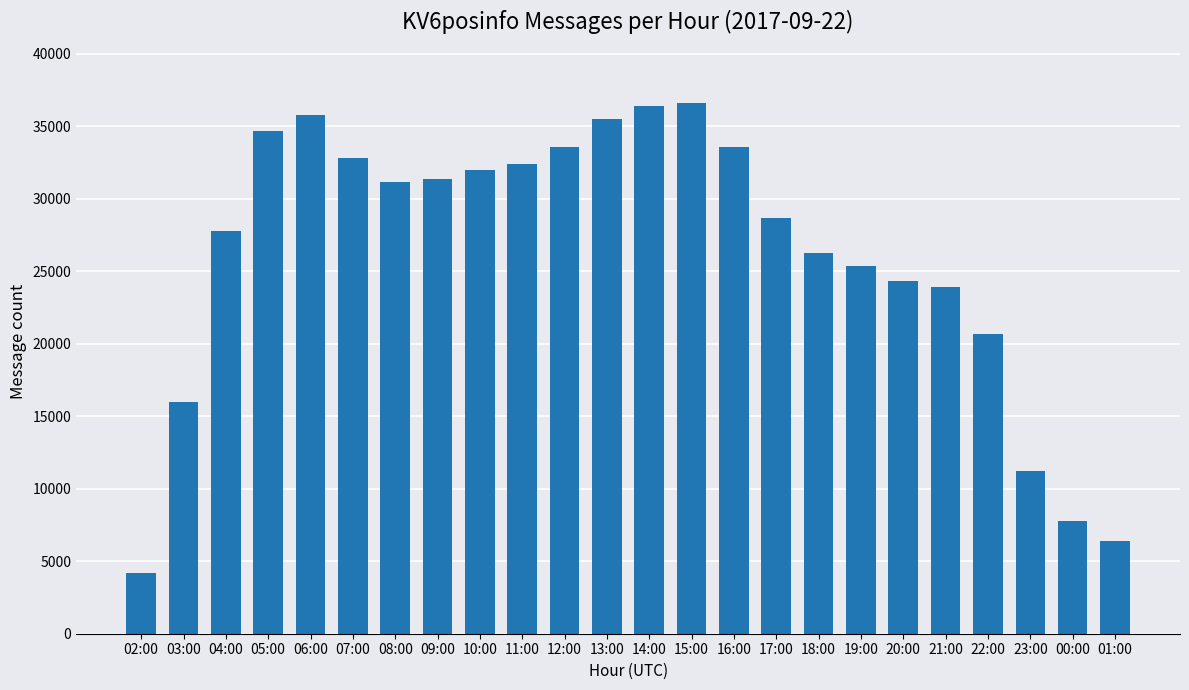

The chart shows a value of 22214 at 11:00. True or false?

False